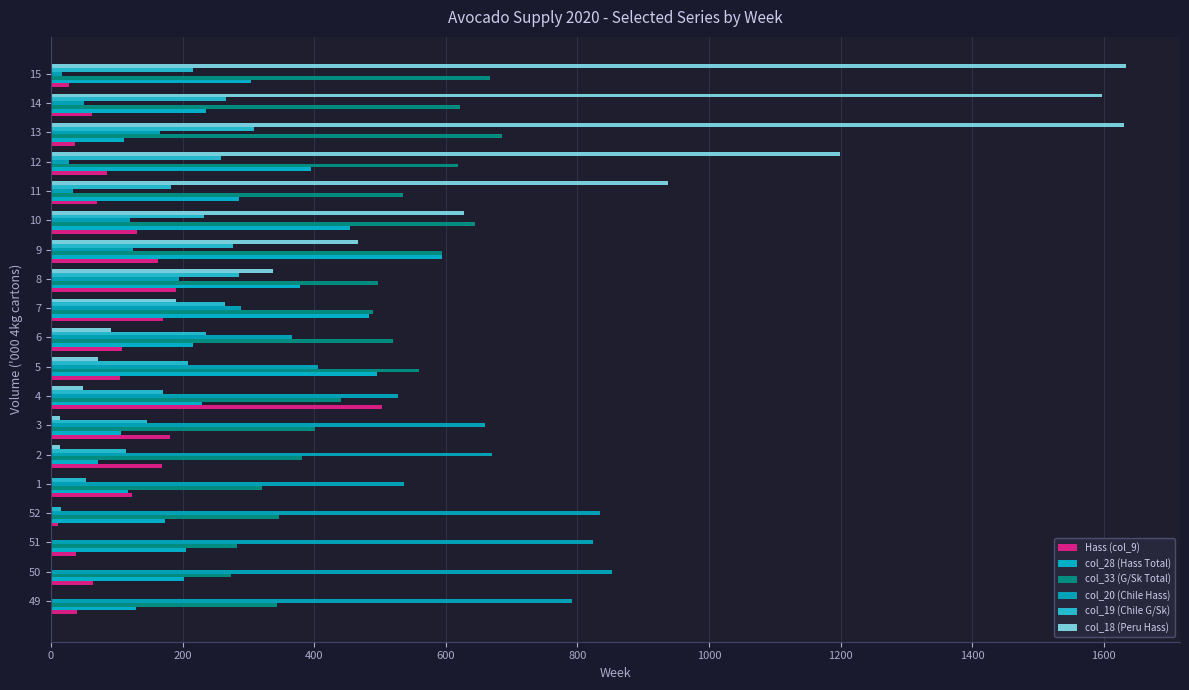

Count the number of categories in the chart.

19